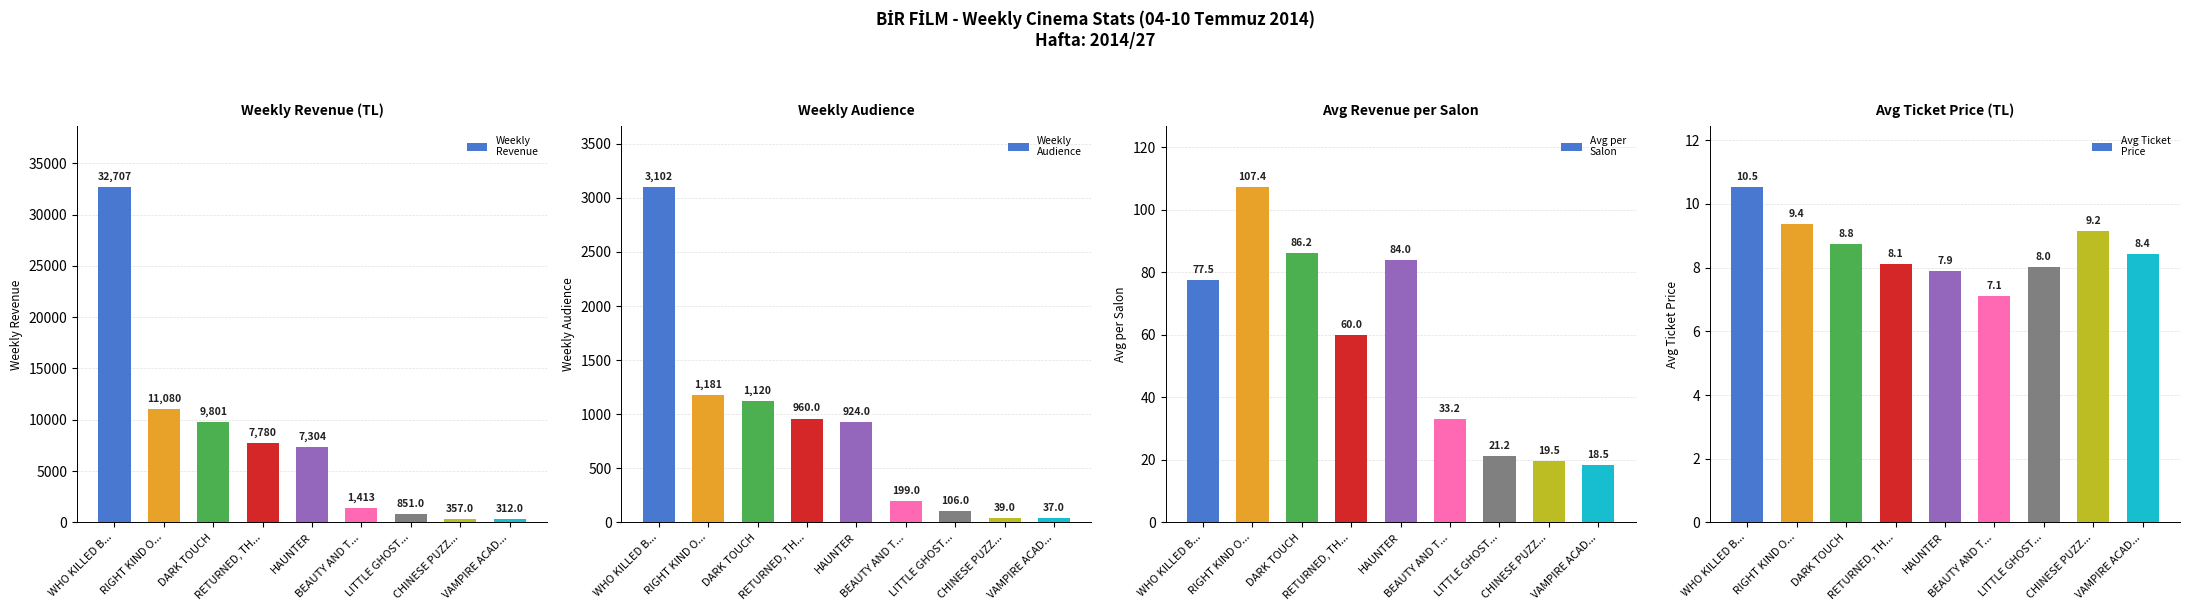

Is the value of Avg per
Salon at BEAUTY AND T... greater than the value of Weekly
Revenue at HAUNTER?

No